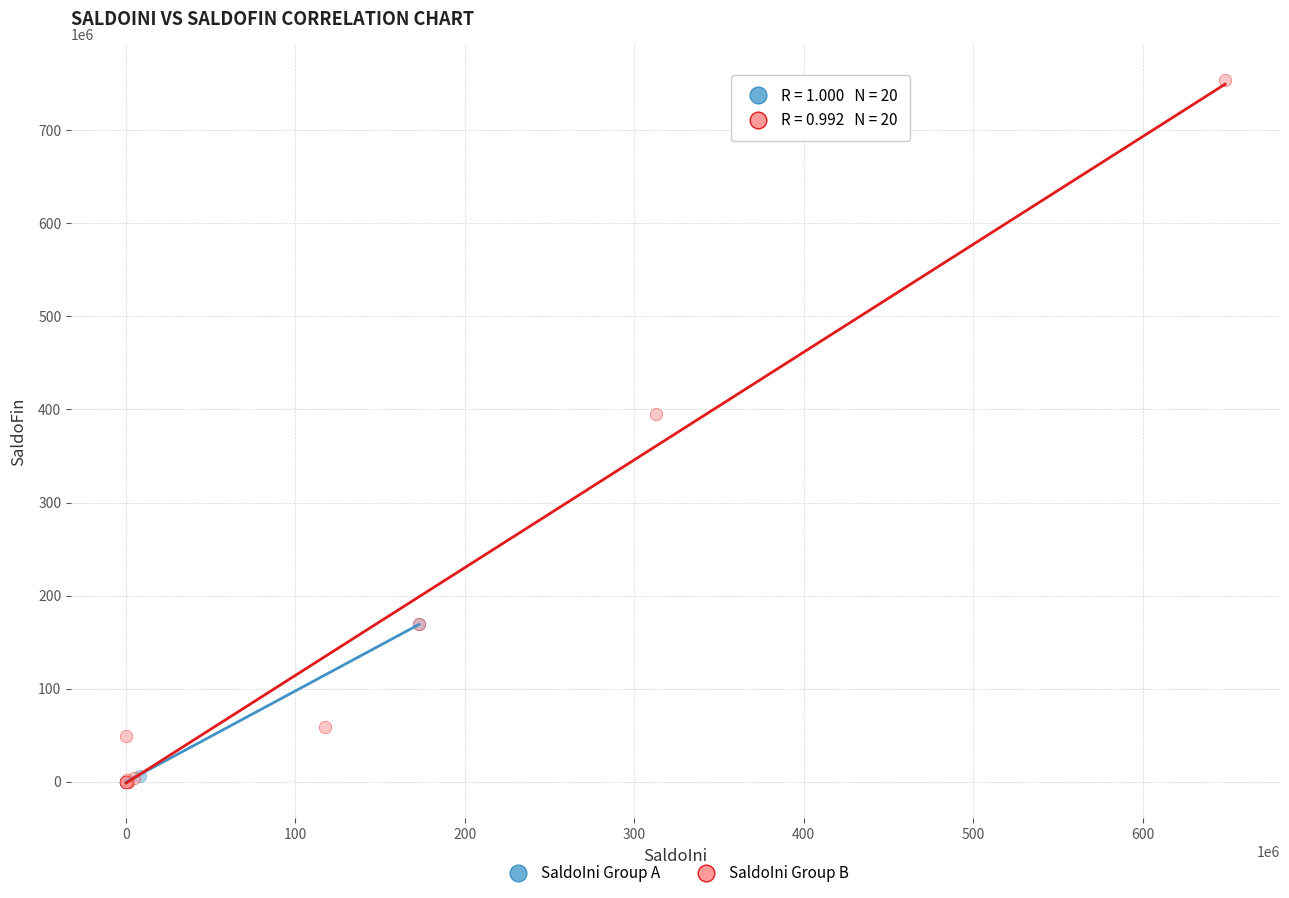

Which series contains the highest Y value?

SaldoIni Group B